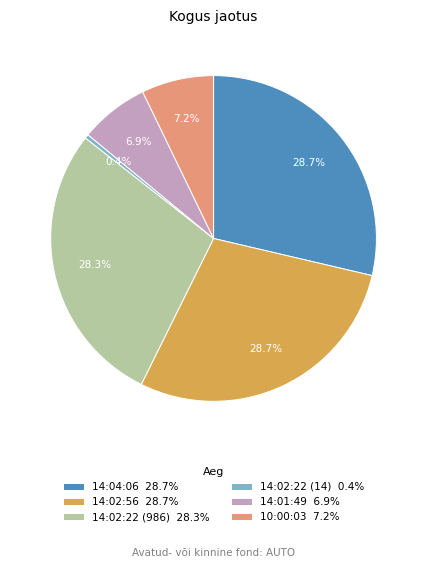

Does any single category account for the majority?

No